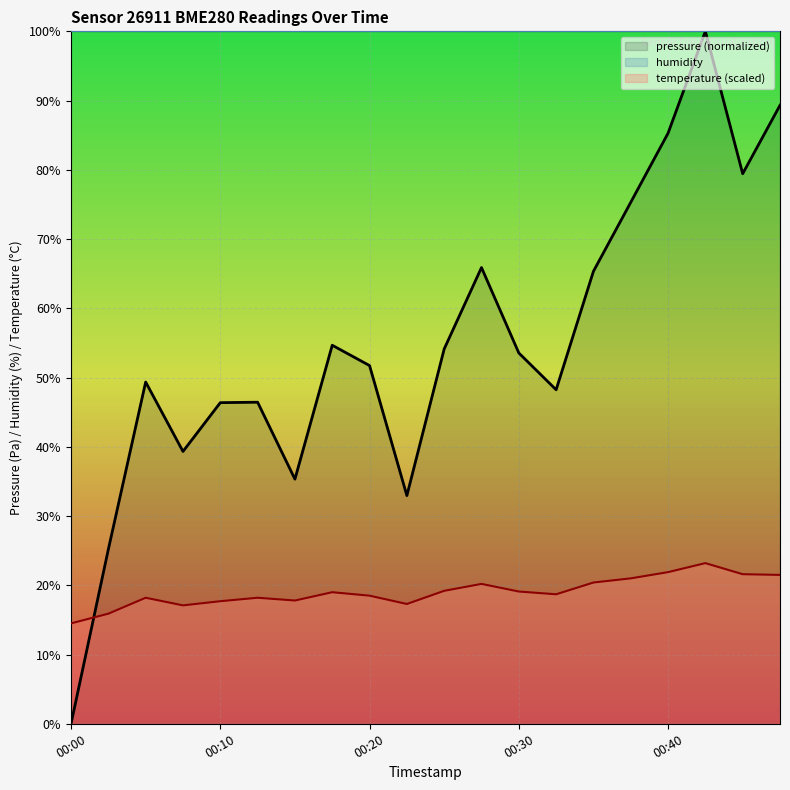

How many values in the pressure (normalized) series are below 53?

10